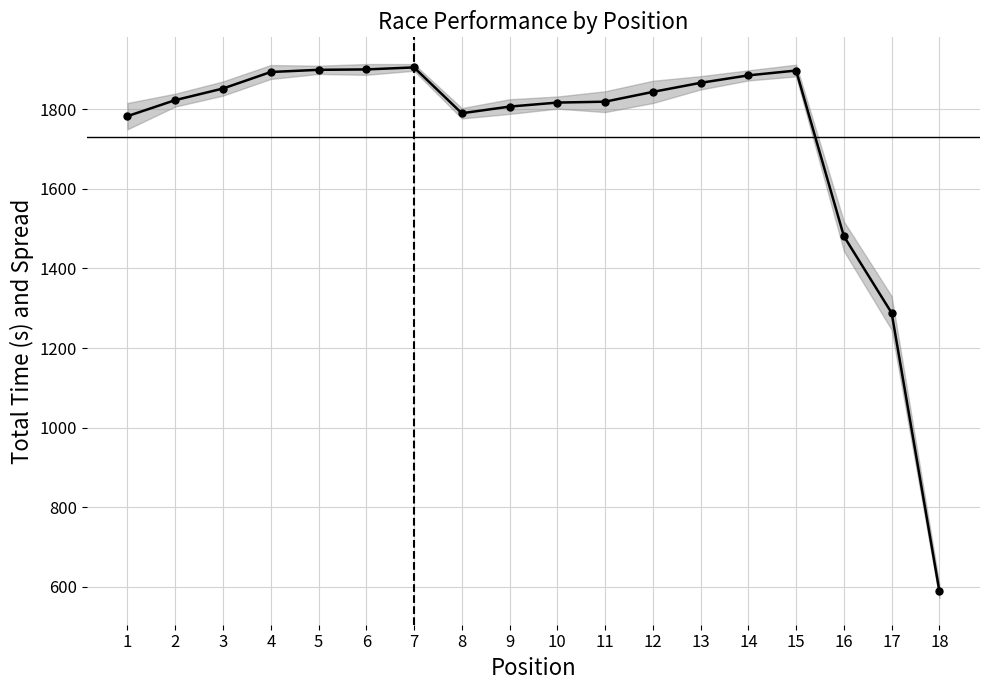

Which has a higher value, 15 or 16?

15